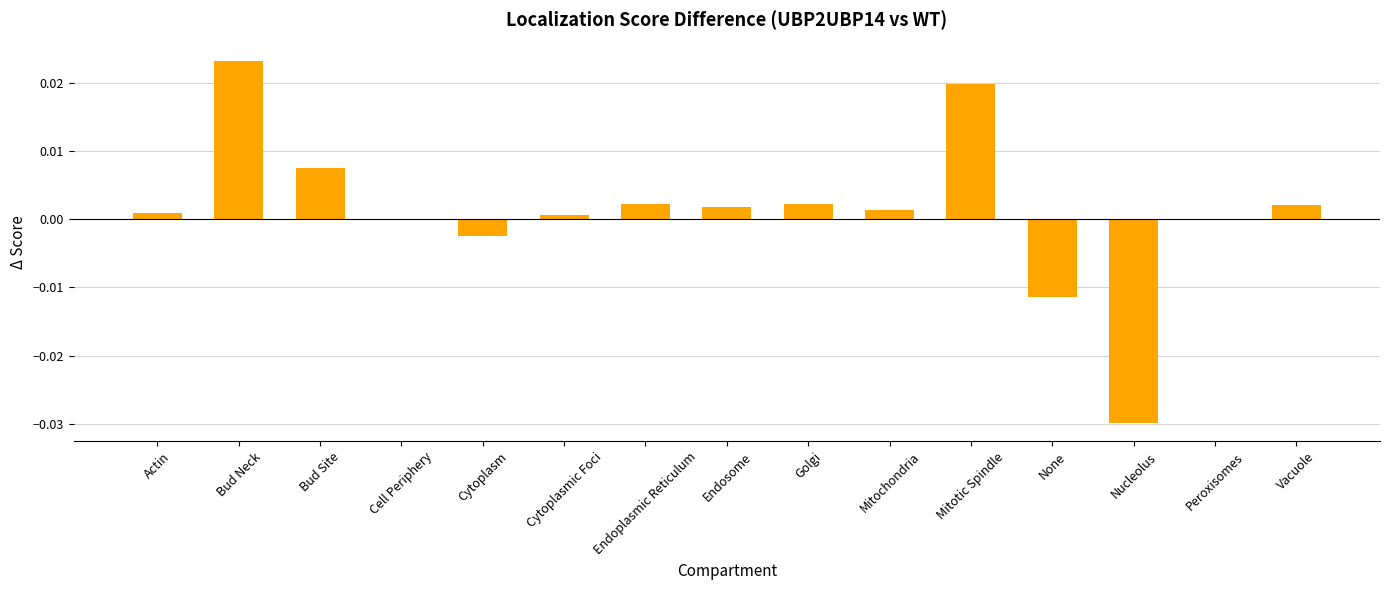

Which label corresponds to the largest value in the chart?

Bud Neck